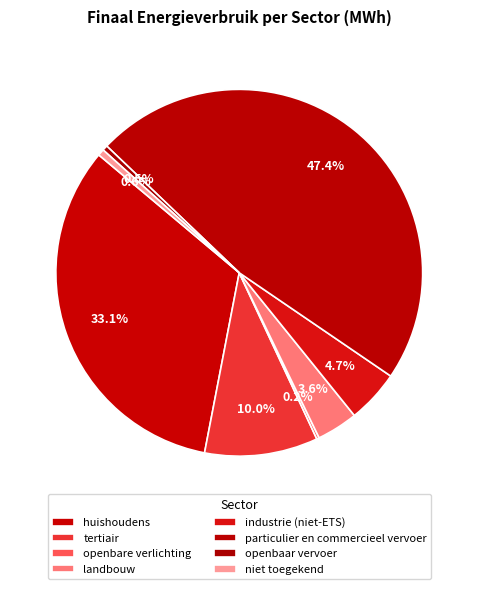

To the nearest percent, what portion does industrie (niet-ETS) represent?

5%